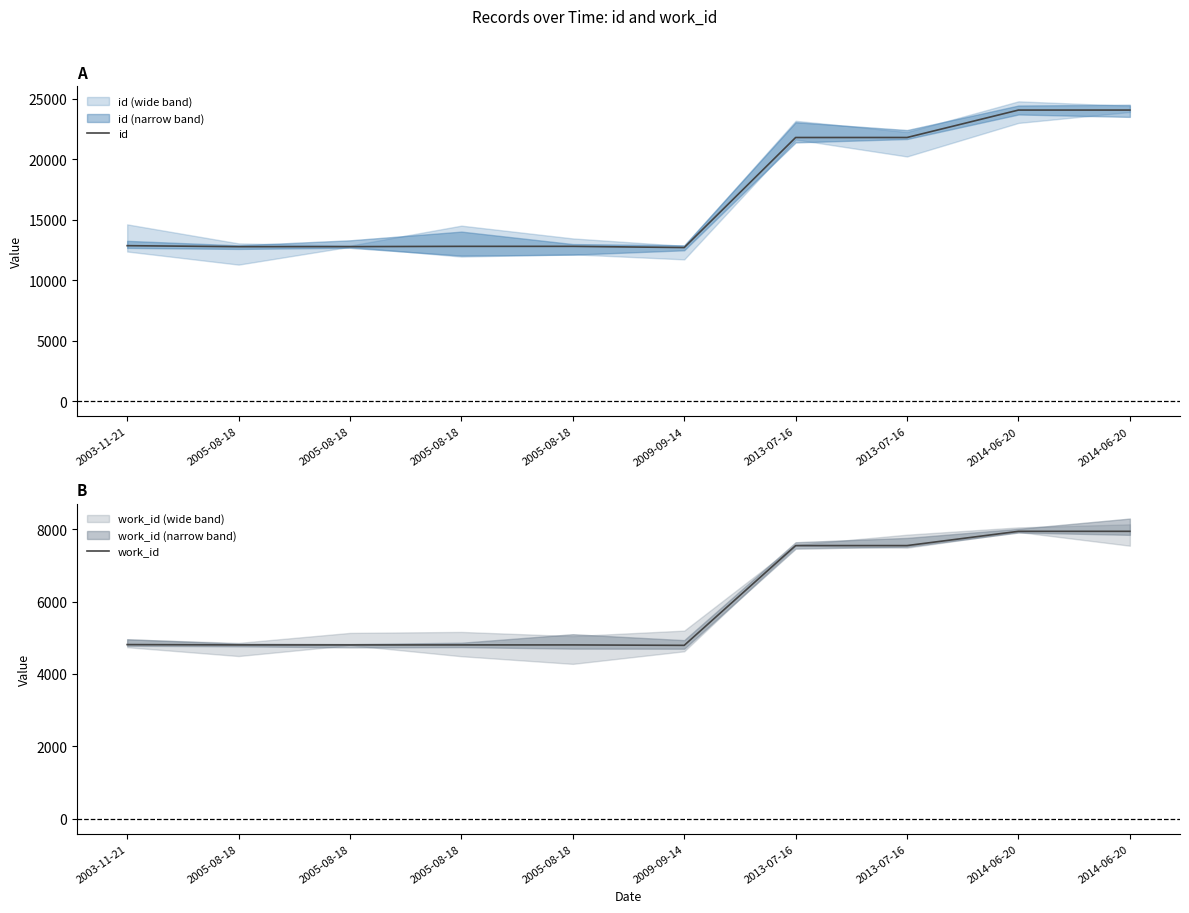

Where does the work_id series first go above 4811?

2013-07-16